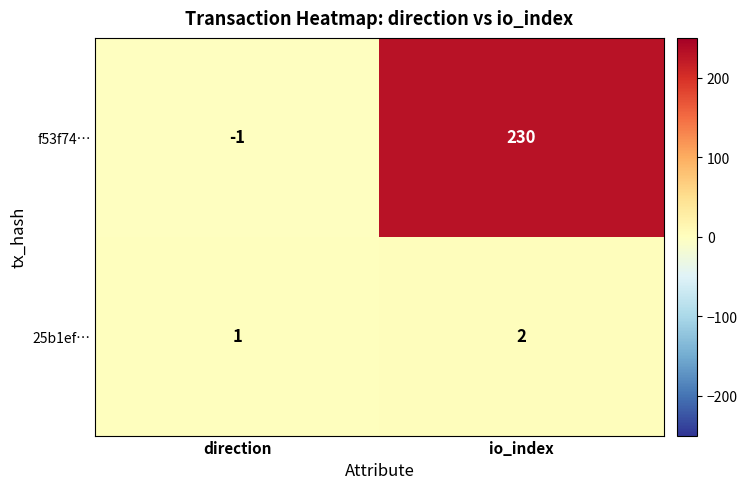

Reading left to right, list all the values displayed in this chart.

f53f74…: direction=-1	io_index=230
25b1ef…: direction=1	io_index=2